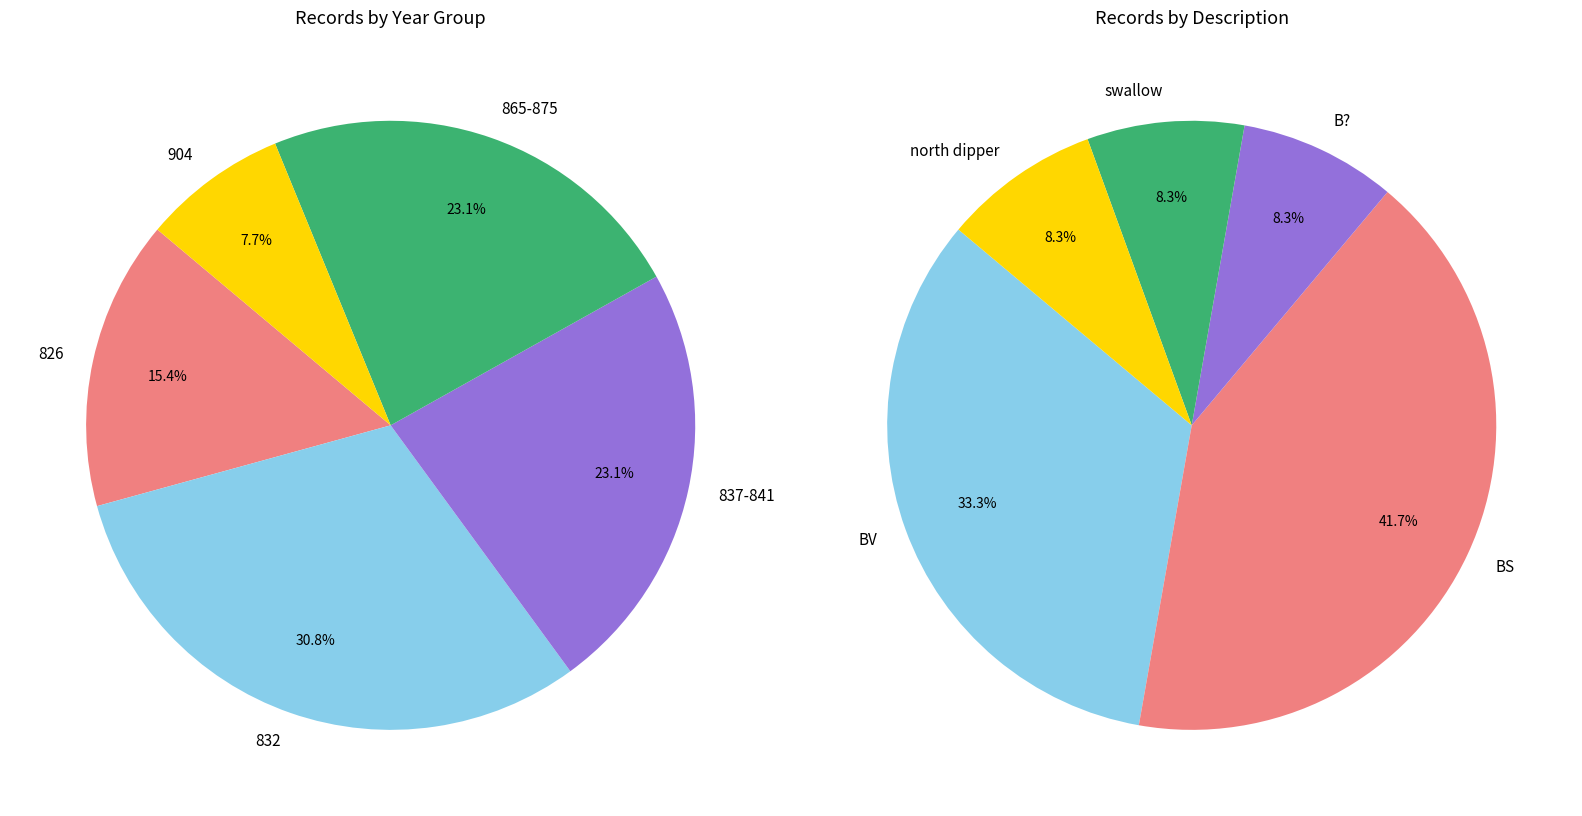

Is it true that 904 is 1% of the pie?

False